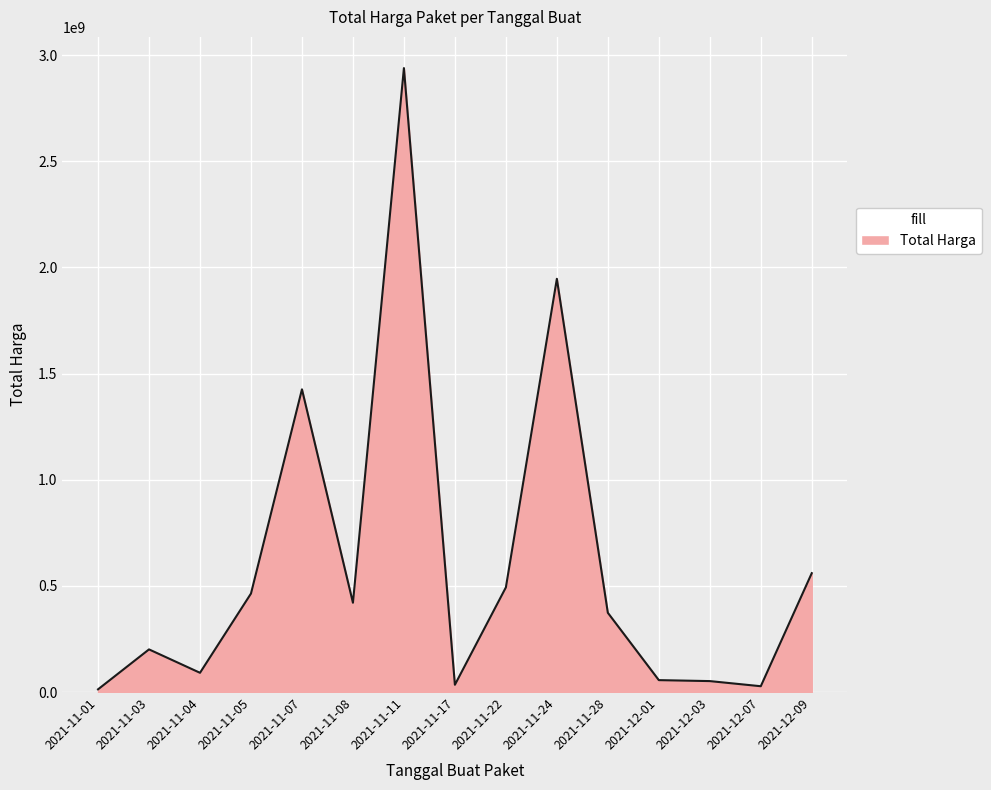

What is the maximum value shown in the chart?

2939002240